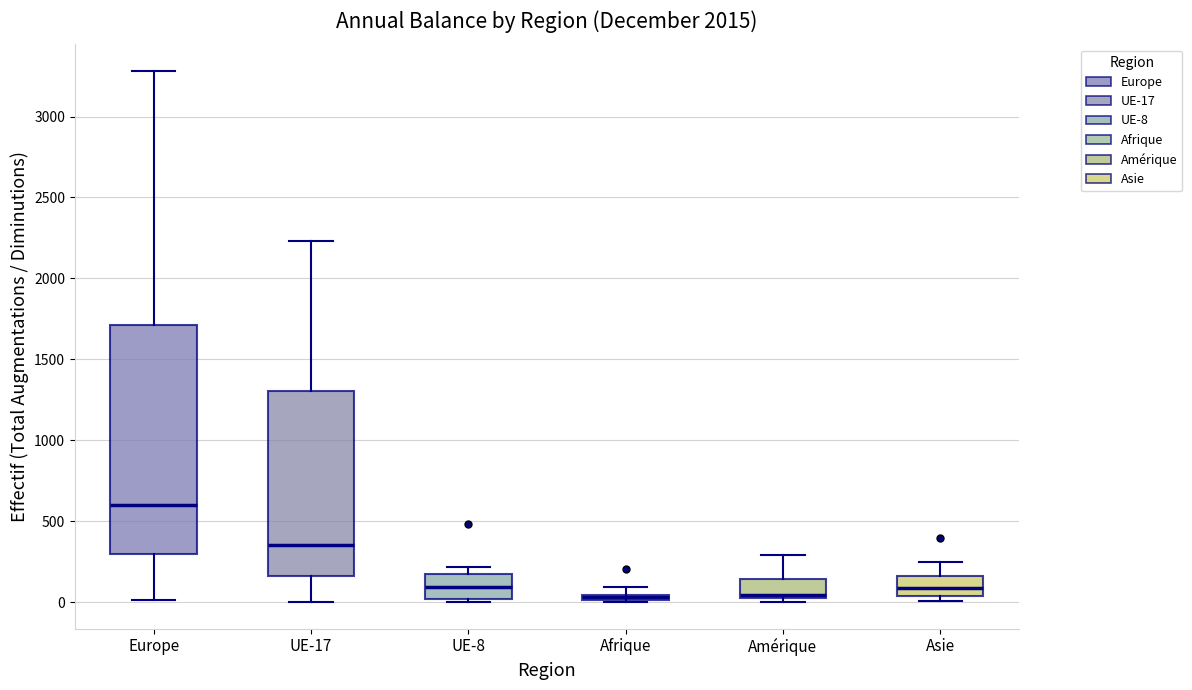

Which box's median line is the highest?

Europe